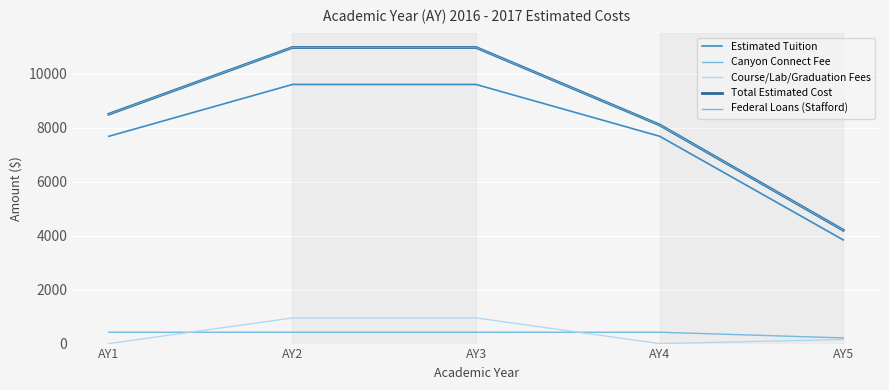

Is this an area chart (filled region under the line)?

No